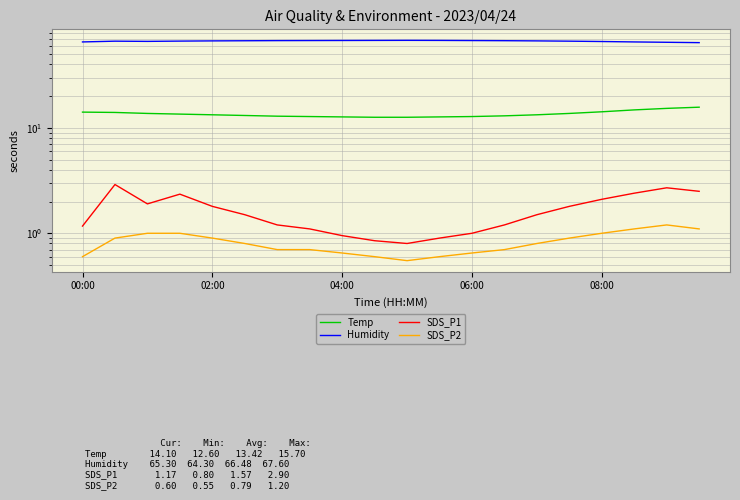

Reading left to right, transcribe all the data shown in this chart.

Temp: 14.1	14.0	13.7	13.5	13.3	13.1	12.9	12.8	12.7	12.6	12.6	12.7	12.8	13.0	13.3	13.7	14.2	14.8	15.3	15.7
Humidity: 65.3	66.4	66.1	66.5	66.8	67.0	67.2	67.3	67.4	67.5	67.6	67.5	67.3	67.1	66.8	66.4	65.9	65.3	64.8	64.3
SDS_P1: 1.2	2.9	1.9	2.4	1.8	1.5	1.2	1.1	0.9	0.8	0.8	0.9	1.0	1.2	1.5	1.8	2.1	2.4	2.7	2.5
SDS_P2: 0.6	0.9	1.0	1.0	0.9	0.8	0.7	0.7	0.7	0.6	0.6	0.6	0.7	0.7	0.8	0.9	1.0	1.1	1.2	1.1